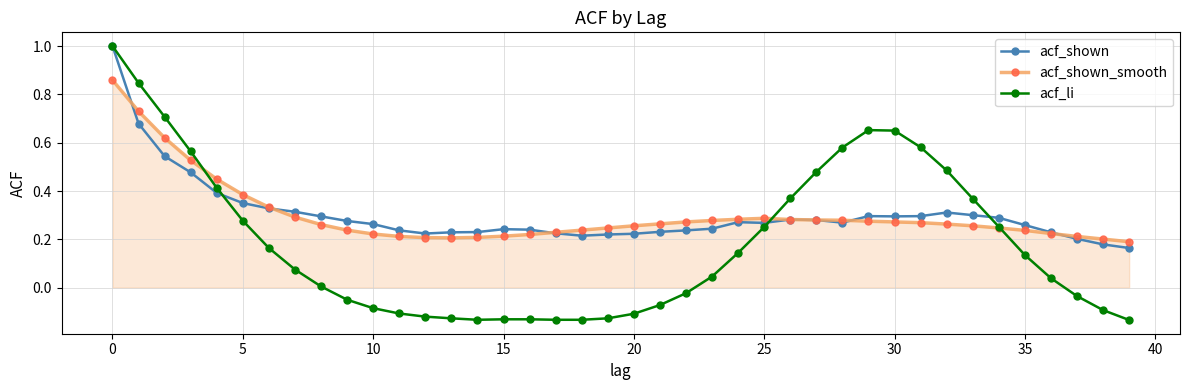

What is the highest value of the acf_shown series?

1.0